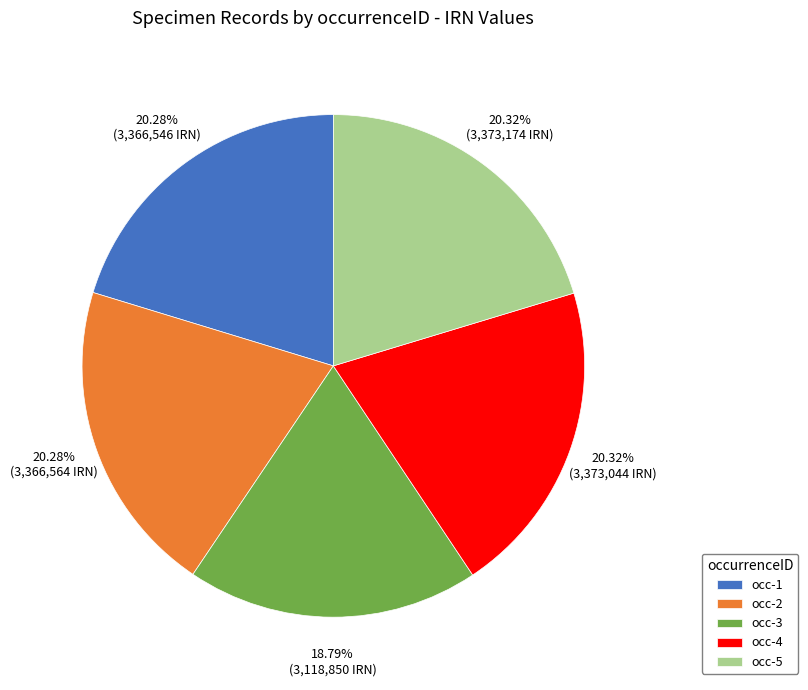

Is the sum of occ-1 and occ-5 greater than half?

No